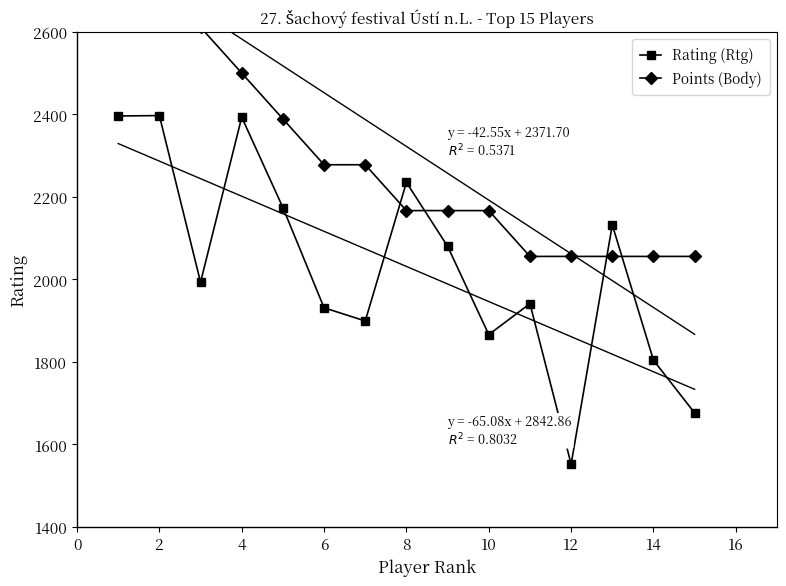

List the series in order of their overall mean, highest first.

Points (Body), Rating (Rtg)